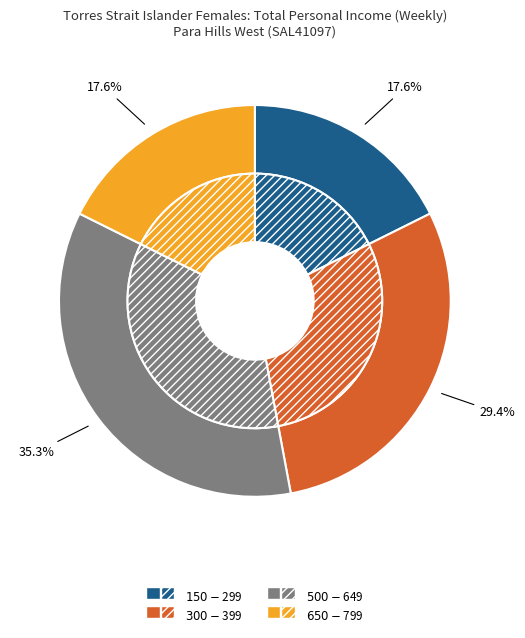

Is there any slice that represents more than half of the pie?

No